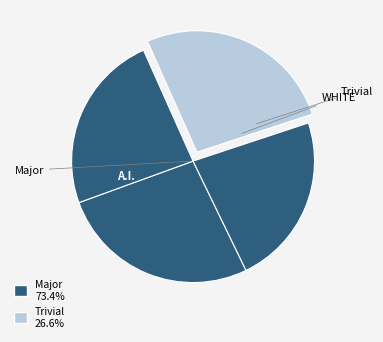

How many slices are in this pie chart?

4